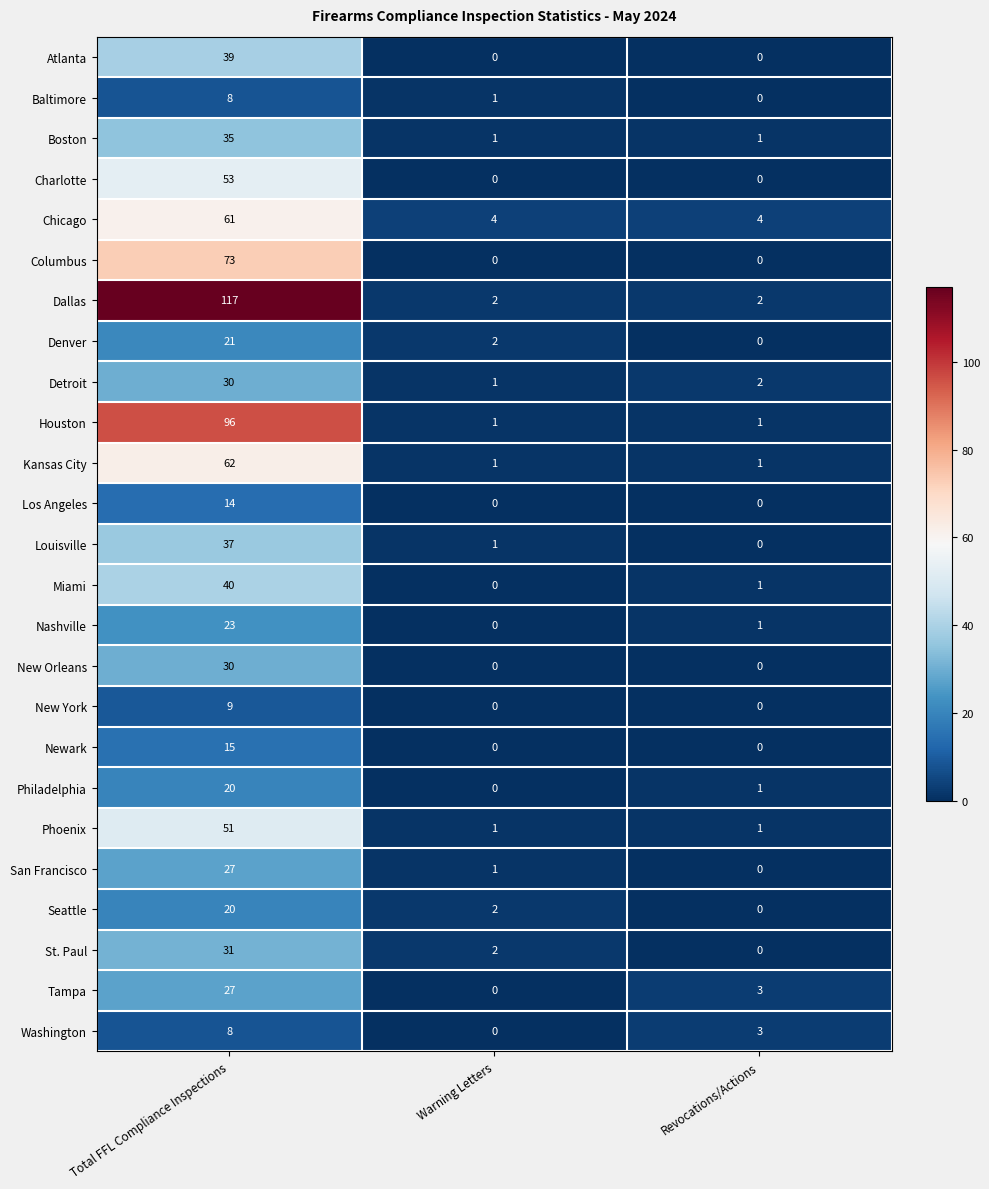

What is the sum of the San Francisco values at Revocations/Actions and Total FFL Compliance Inspections?

27